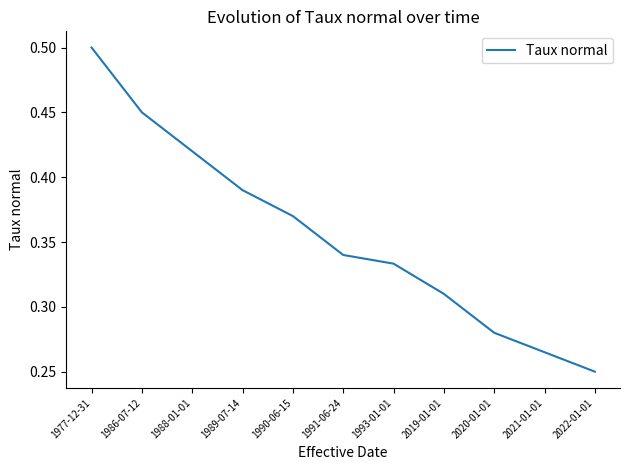

List the labels in order of value, largest first.

1977-12-31, 1986-07-12, 1988-01-01, 1989-07-14, 1990-06-15, 1991-06-24, 1993-01-01, 2019-01-01, 2020-01-01, 2021-01-01, 2022-01-01